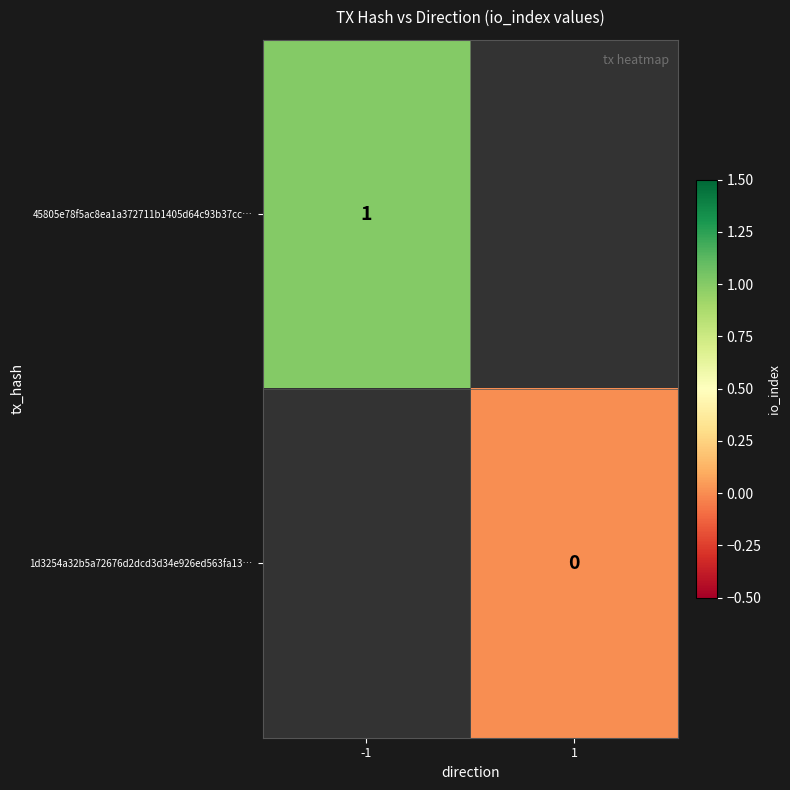

Is it true that 45805e78f5ac8ea1a372711b1405d64c93b37cc… equals 2 at -1?

False